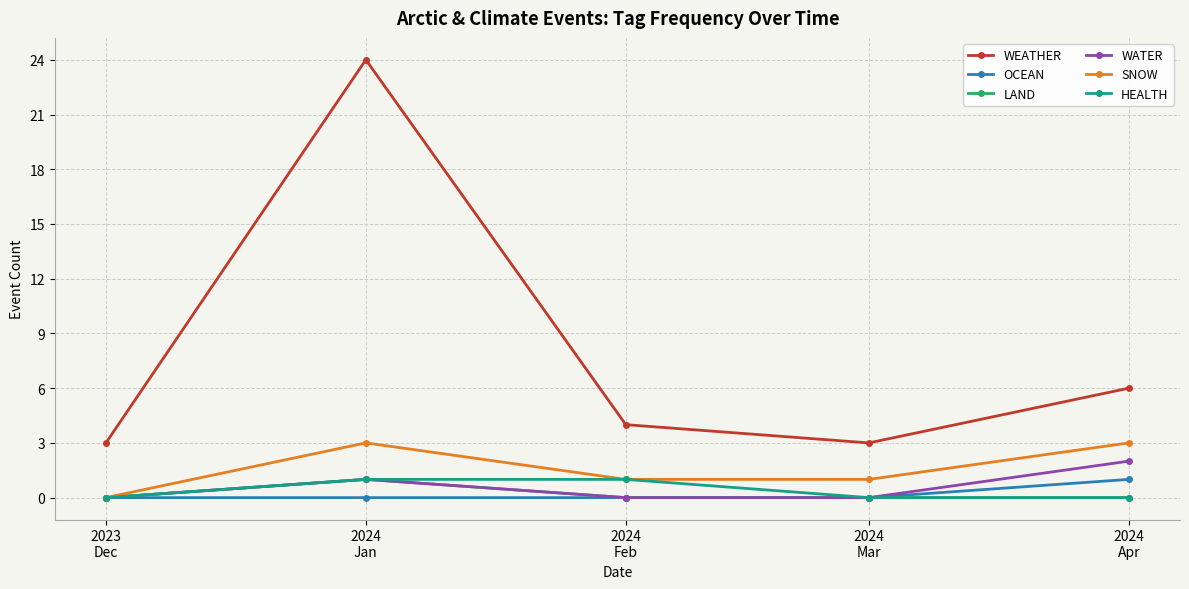

Which series has the largest total across all categories?

WEATHER